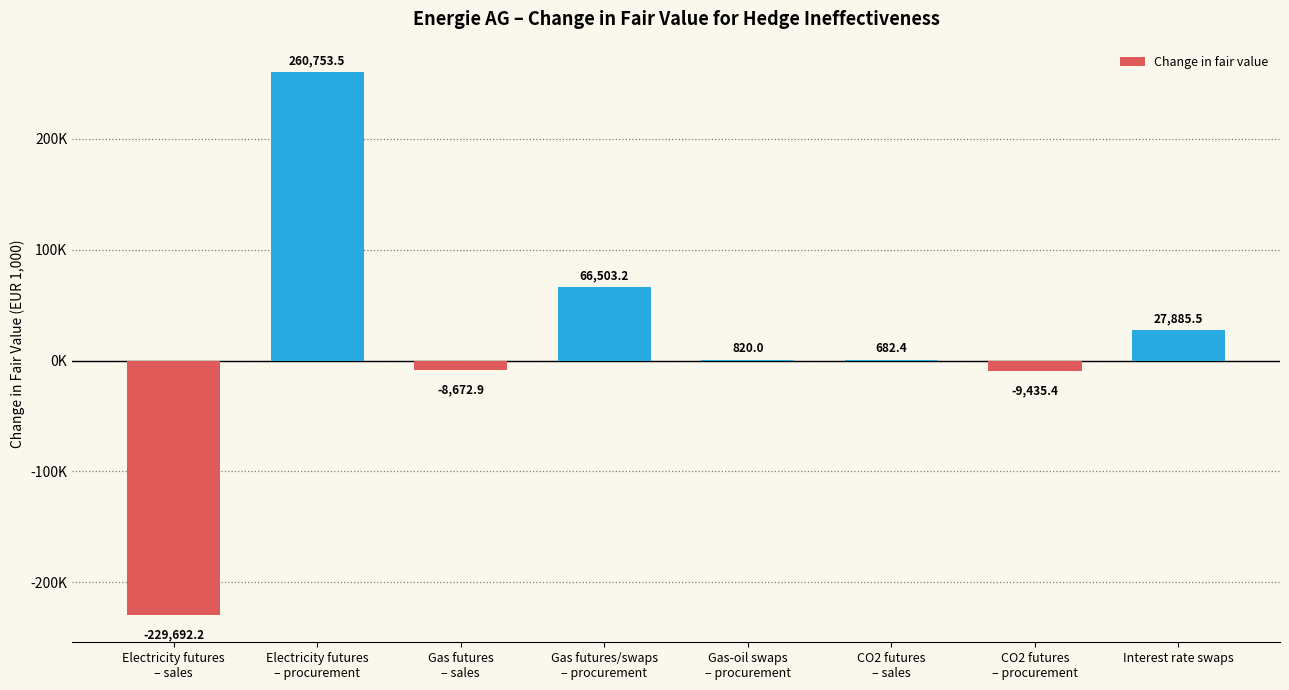

What is the label of the 3rd bar from the left?

Gas futures
– sales